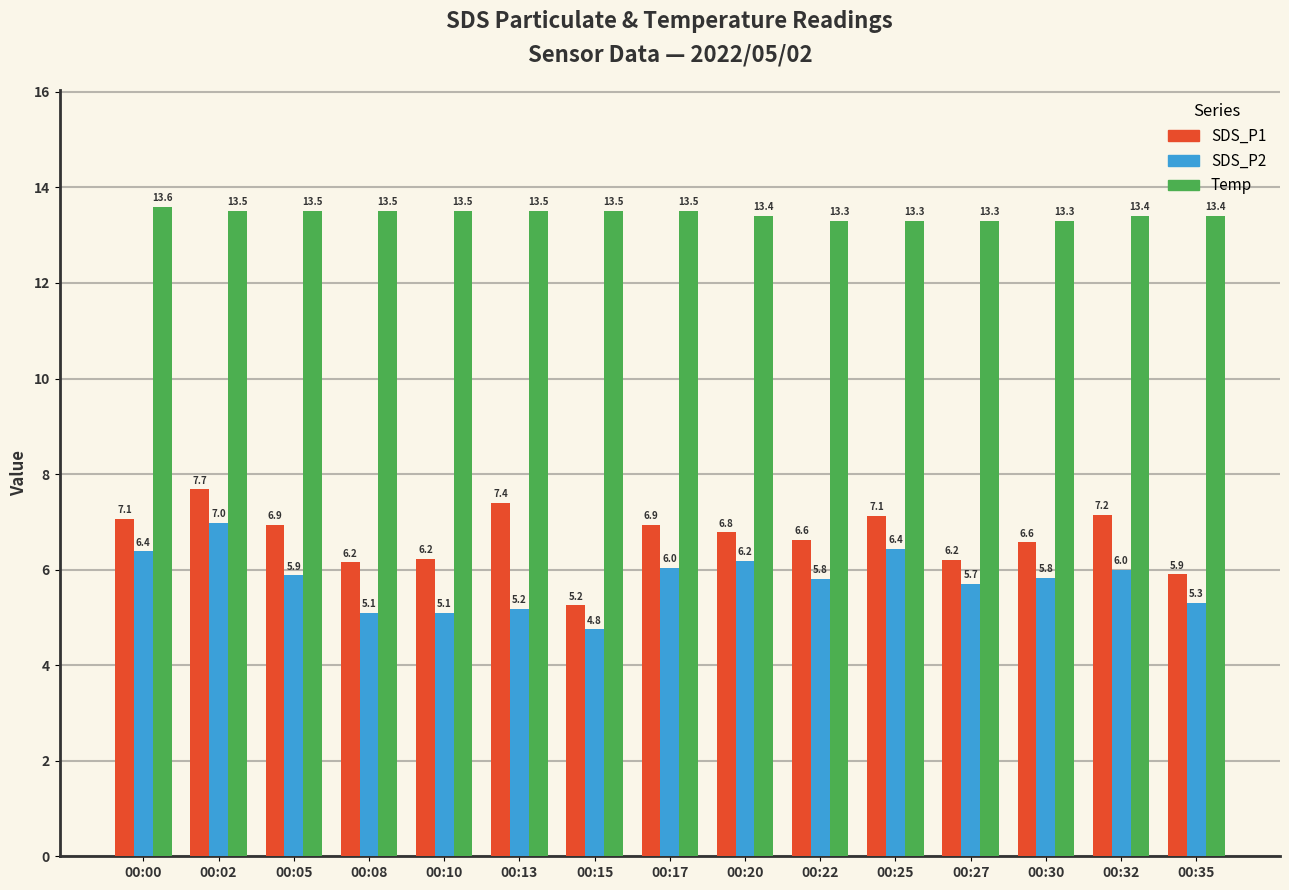

At which category does the chart reach its minimum across all series?

00:15